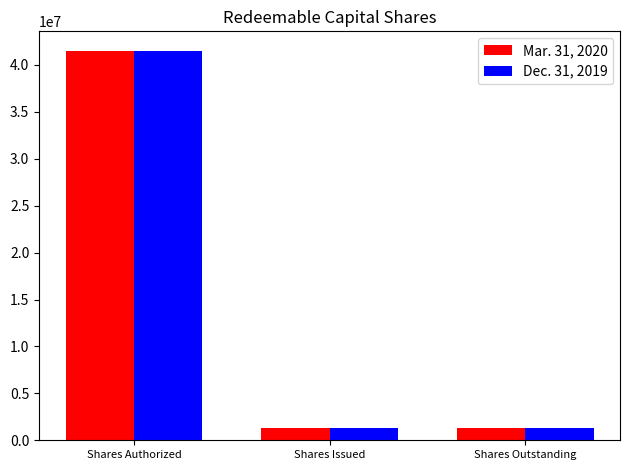

Is the value of Dec. 31, 2019 at Shares Authorized greater than the value of Mar. 31, 2020 at Shares Issued?

Yes